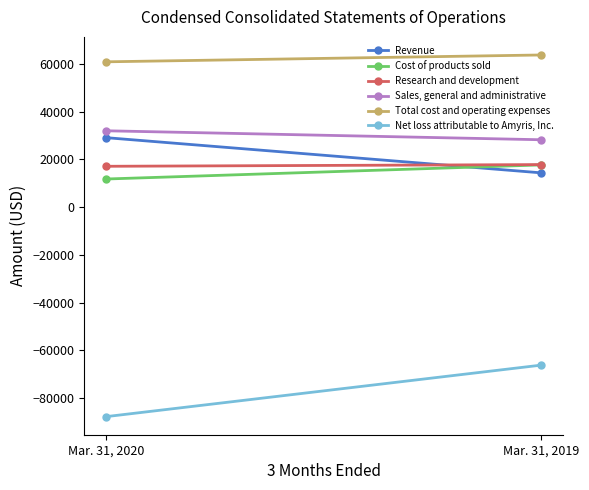

Reading left to right, what are all the values shown in this chart?

Revenue: 29130	14374
Cost of products sold: 11790	17707
Research and development: 17126	17839
Sales, general and administrative: 32014	28253
Total cost and operating expenses: 60930	63799
Net loss attributable to Amyris, Inc.: -87844	-66243